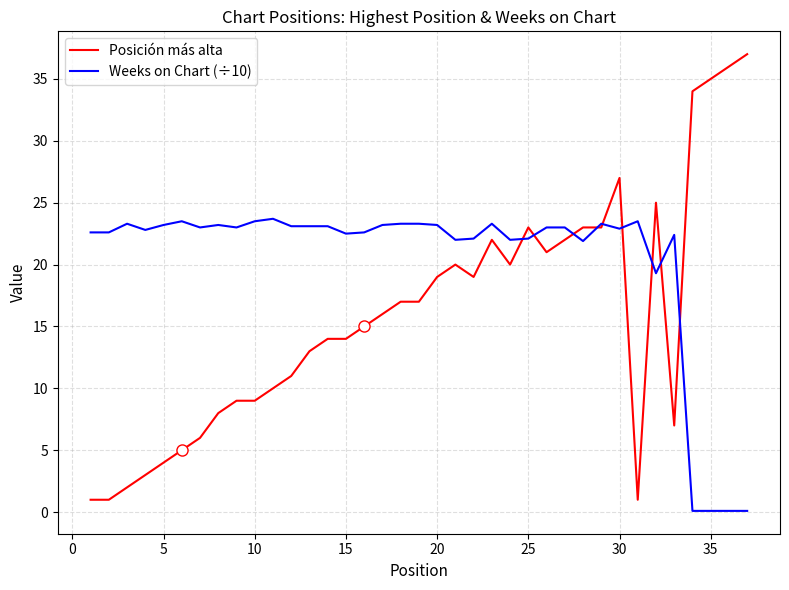

Which series has the widest spread of values?

Posición más alta